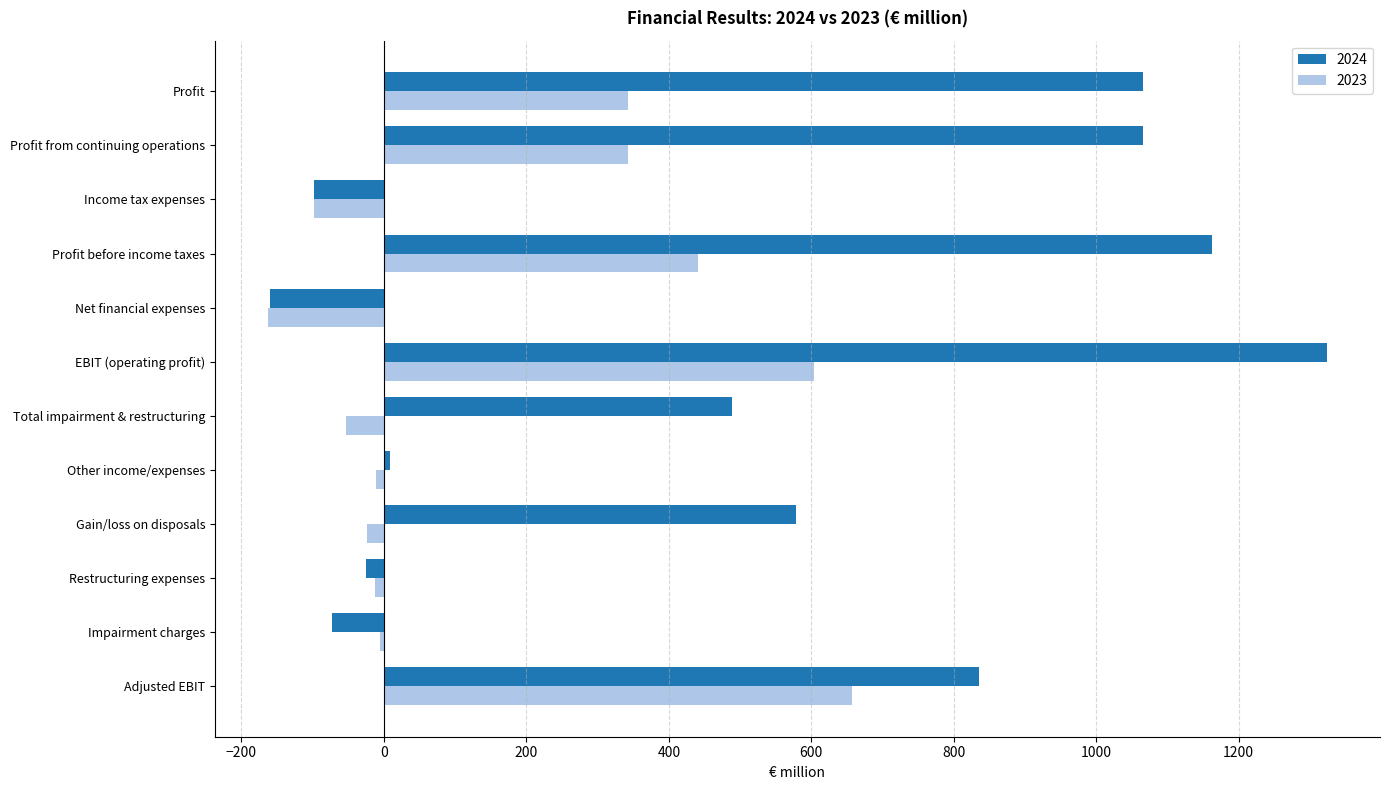

At which label does 2023 reach its minimum?

Net financial expenses